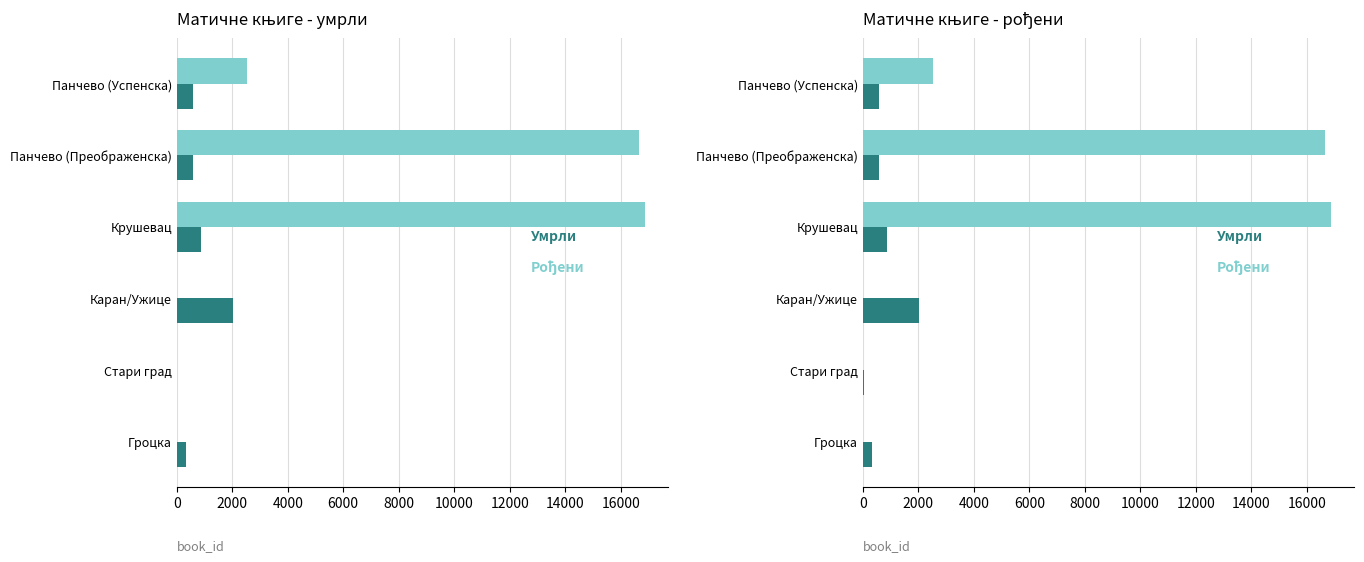

What is the average value of the Матична књига рођених series?

6011